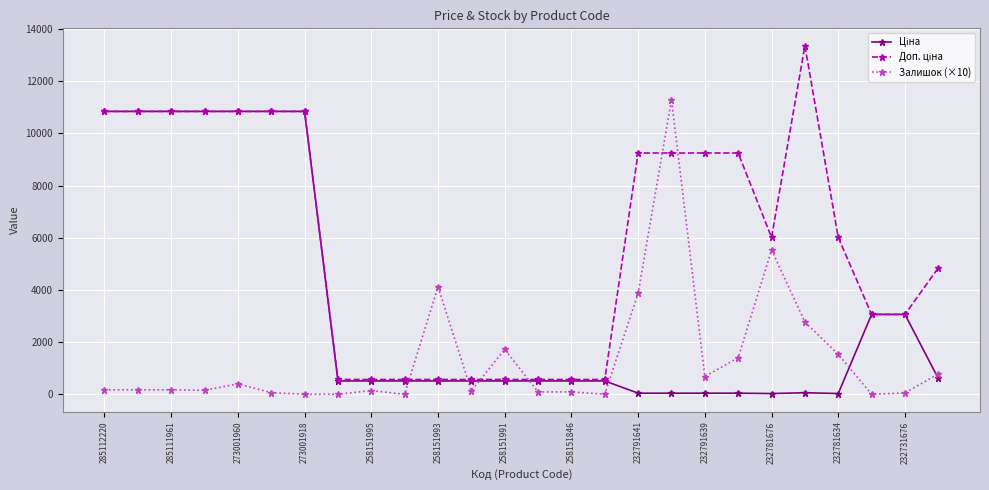

What is the greatest value displayed?

13356.0